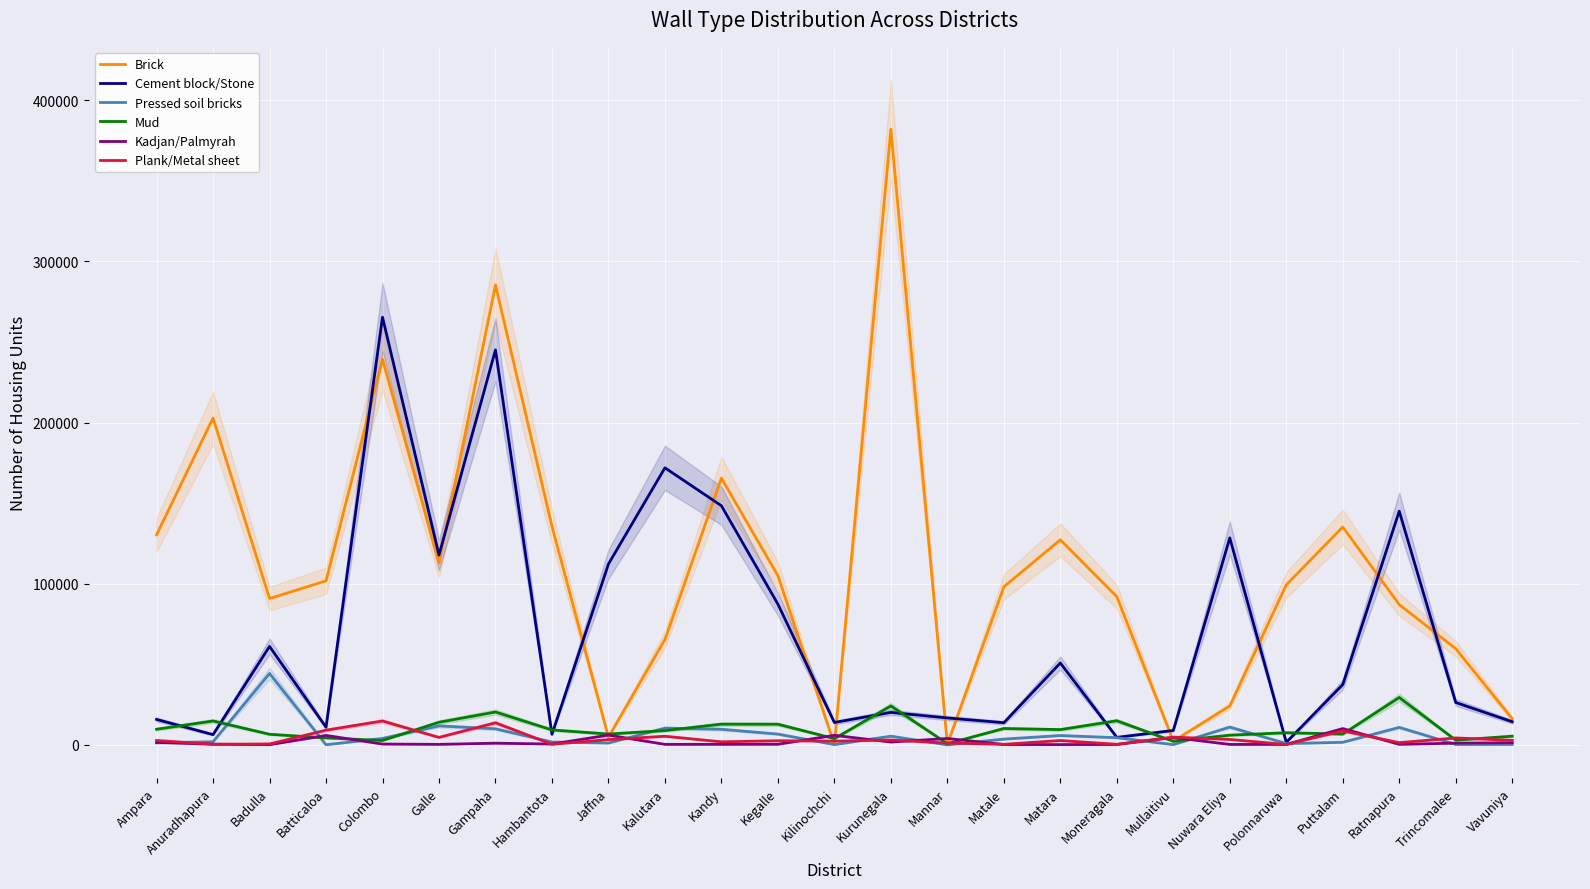

How many interior local peaks does the Kadjan/Palmyrah series have?

7